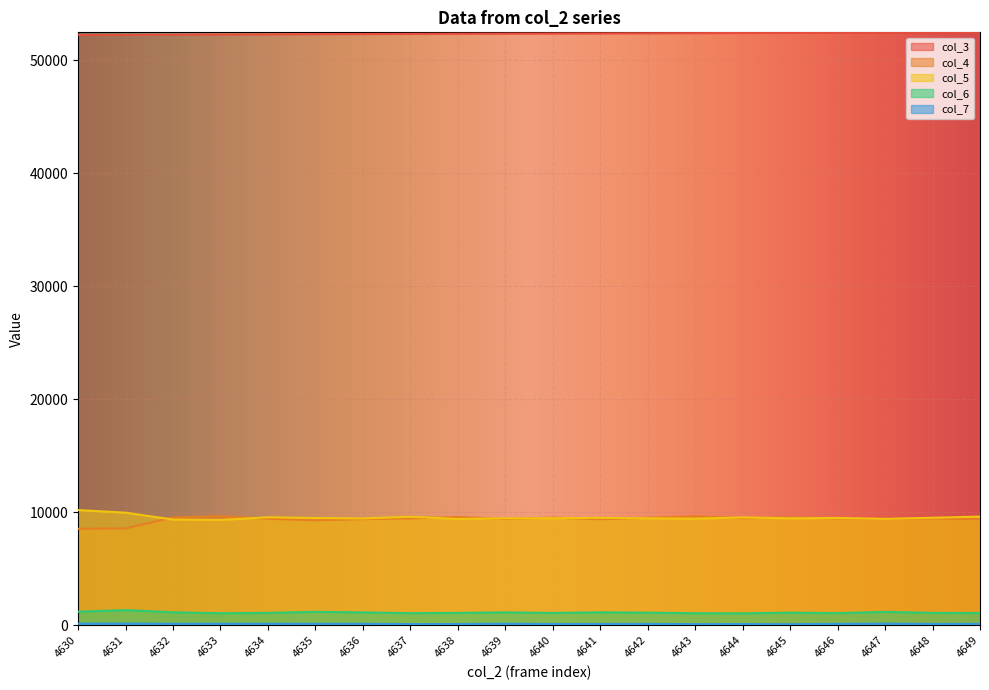

What is the difference between the highest and lowest values at 4636?

52159